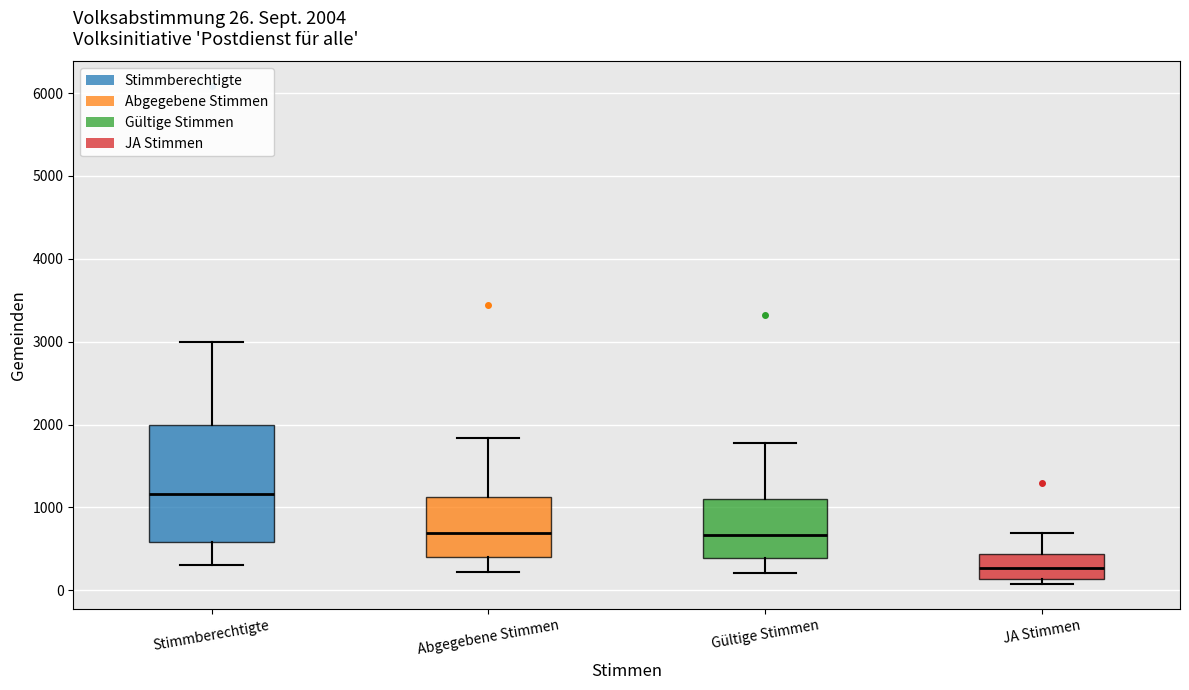

Which box has the highest median line?

Stimmberechtigte